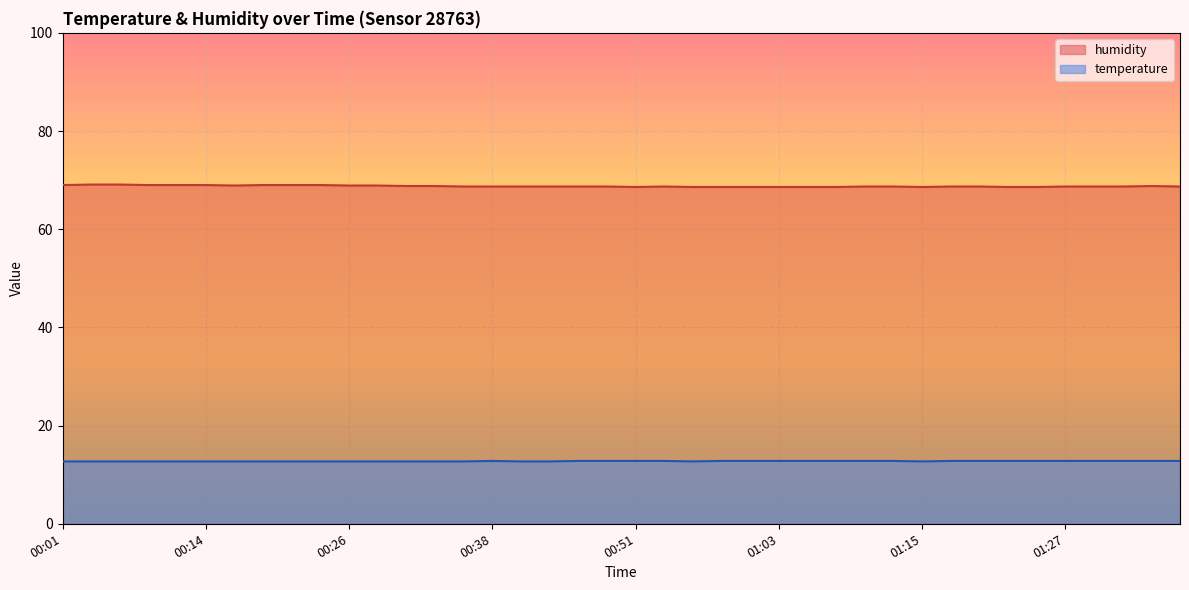

Reading right to left, transcribe all the data shown in this chart.

temperature: 12.8	12.8	12.8	12.8	12.8	12.8	12.8	12.8	12.8	12.7	12.8	12.8	12.8	12.8	12.8	12.8	12.8	12.7	12.8	12.8	12.8	12.8	12.7	12.7	12.8	12.7	12.7	12.7	12.7	12.7	12.7	12.7	12.7	12.7	12.7	12.7	12.7	12.7	12.7	12.7
humidity: 68.7	68.8	68.7	68.7	68.7	68.6	68.6	68.7	68.7	68.6	68.7	68.7	68.6	68.6	68.6	68.6	68.6	68.6	68.7	68.6	68.7	68.7	68.7	68.7	68.7	68.7	68.8	68.8	68.9	68.9	69.0	69.0	69.0	68.9	69.0	69.0	69.0	69.1	69.1	69.0